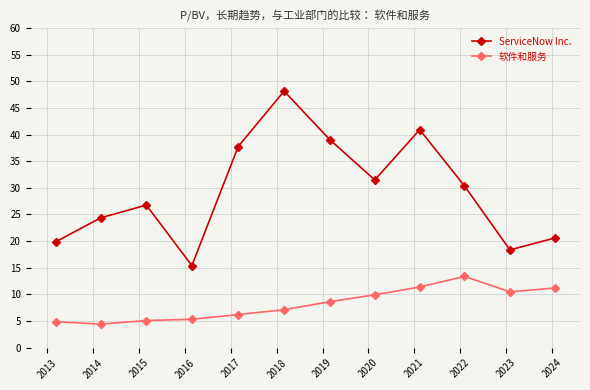

True or false: 软件和服务 has more than 2 points higher than both neighbors.

False